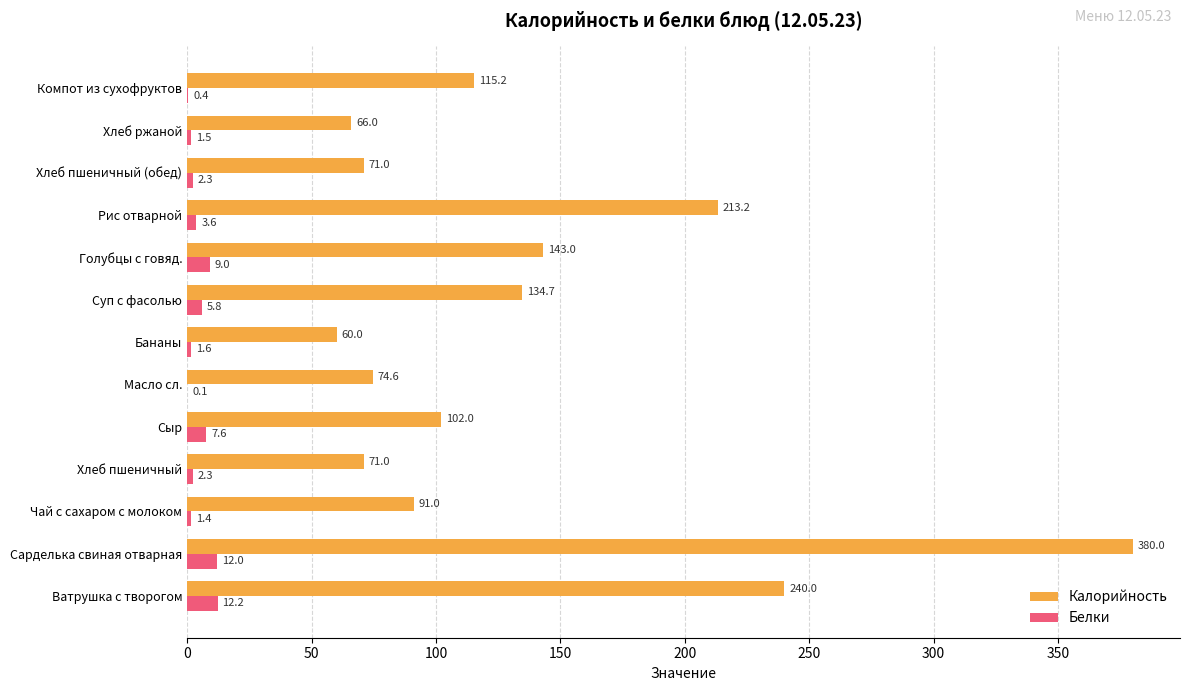

Which label corresponds to the largest value in the chart?

Сарделька свиная отварная